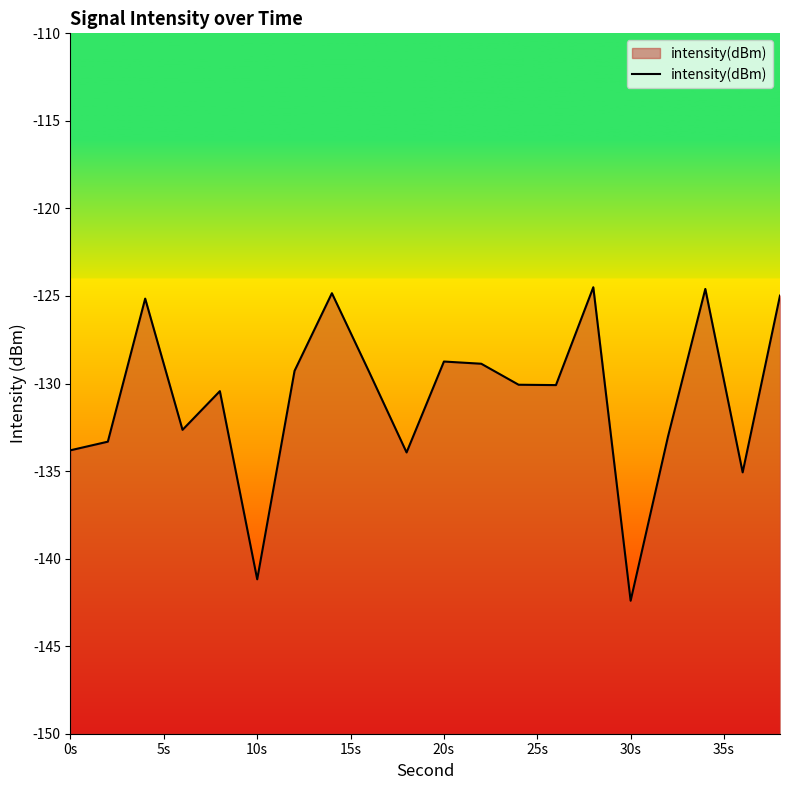

At which category does the chart reach its minimum across all series?

30s